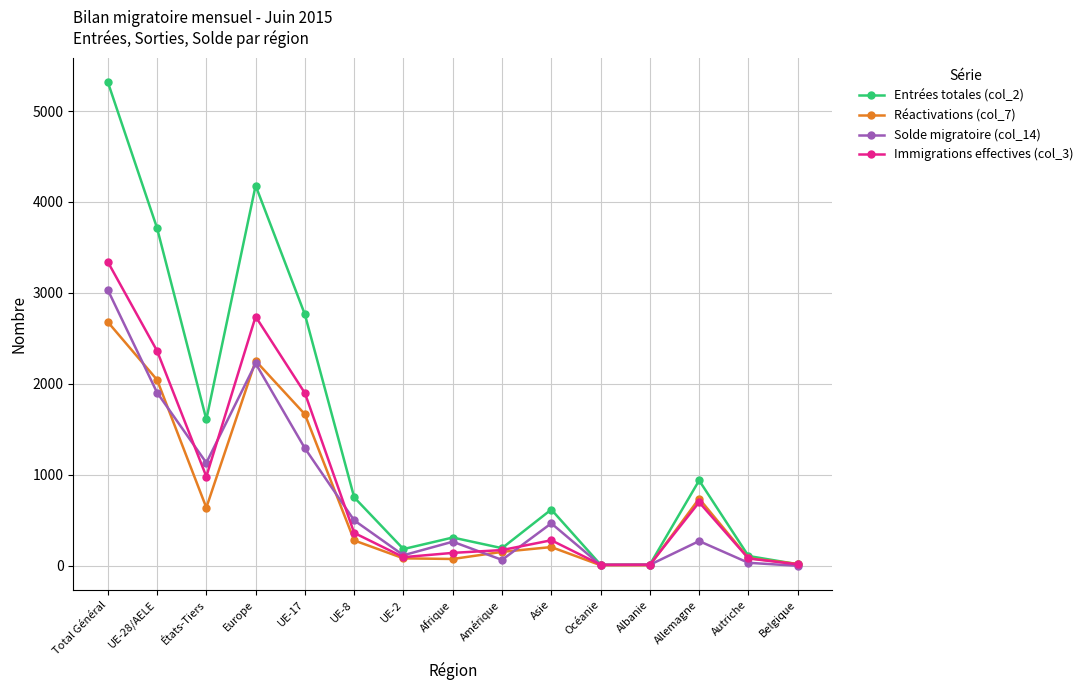

Where does the Immigrations effectives (col_3) series first go above 278?

Total Général